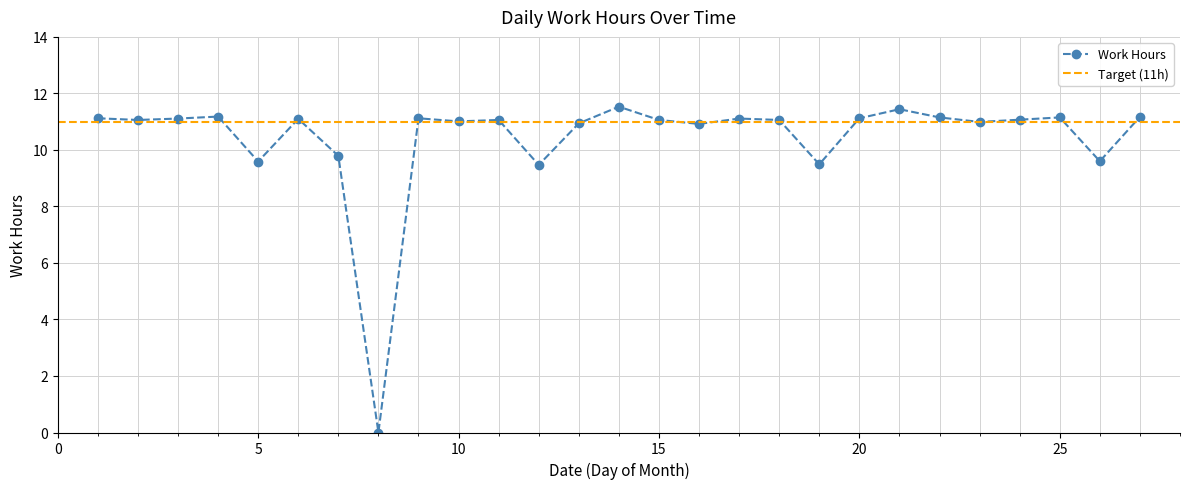

List the labels in order of value, largest first.

14, 21, 4, 27, 22, 25, 1, 9, 20, 3, 17, 6, 24, 2, 11, 15, 18, 10, 23, 13, 16, 7, 26, 5, 19, 12, 8